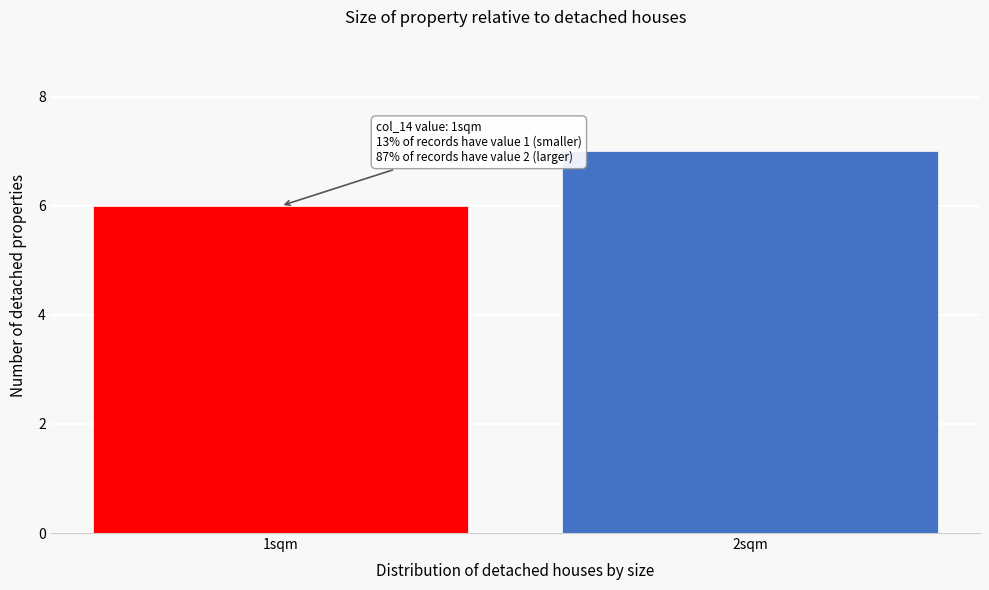

Reading left to right, transcribe all the data shown in this chart.

6	7